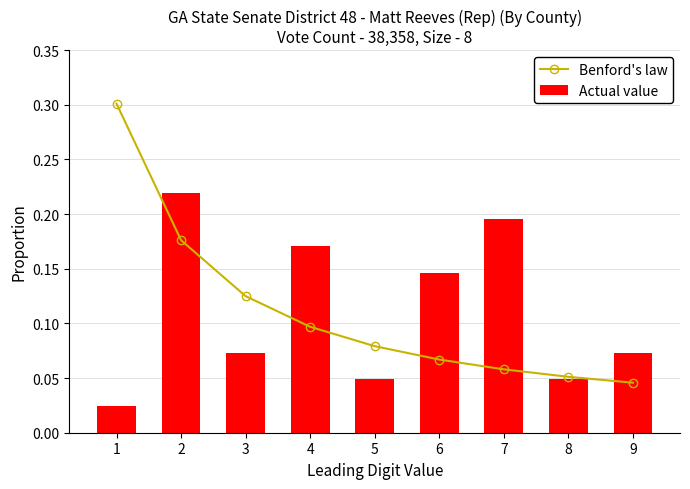

Is it true that Actual value equals 0.2 at 2?

True